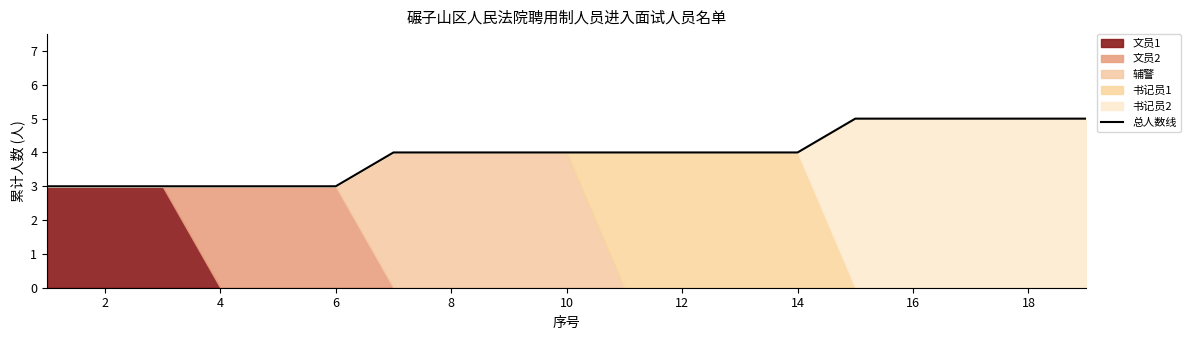

What is the maximum value shown in the chart?

5